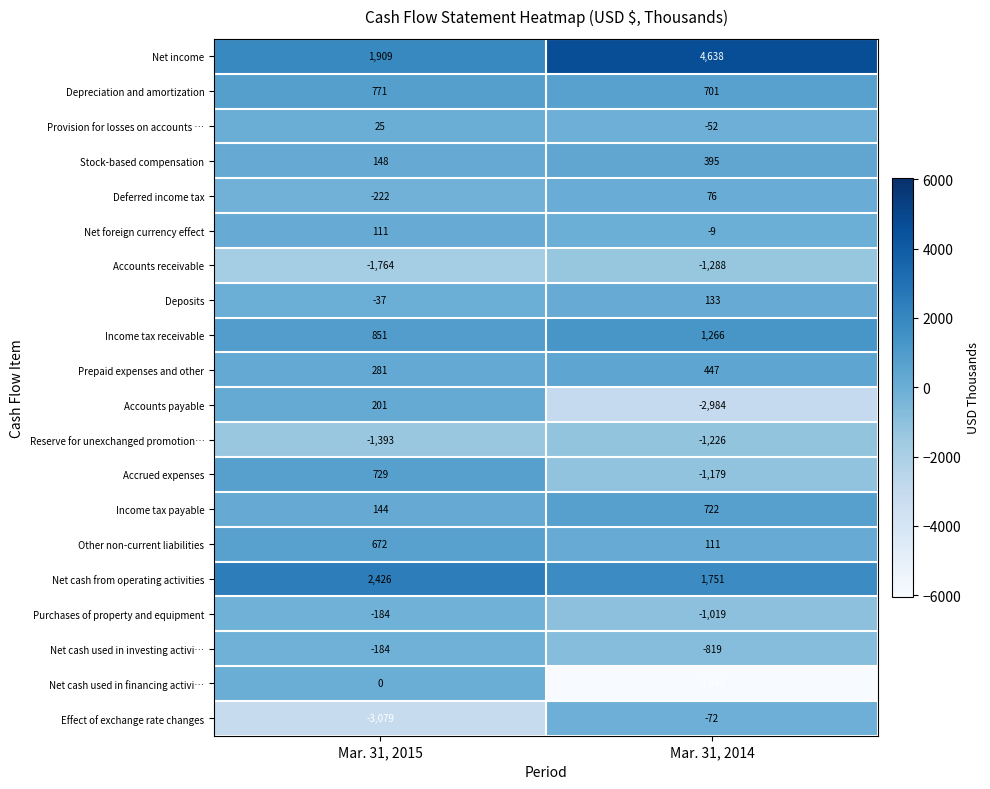

What is the difference between the highest and lowest values at Mar. 31, 2015?

5505